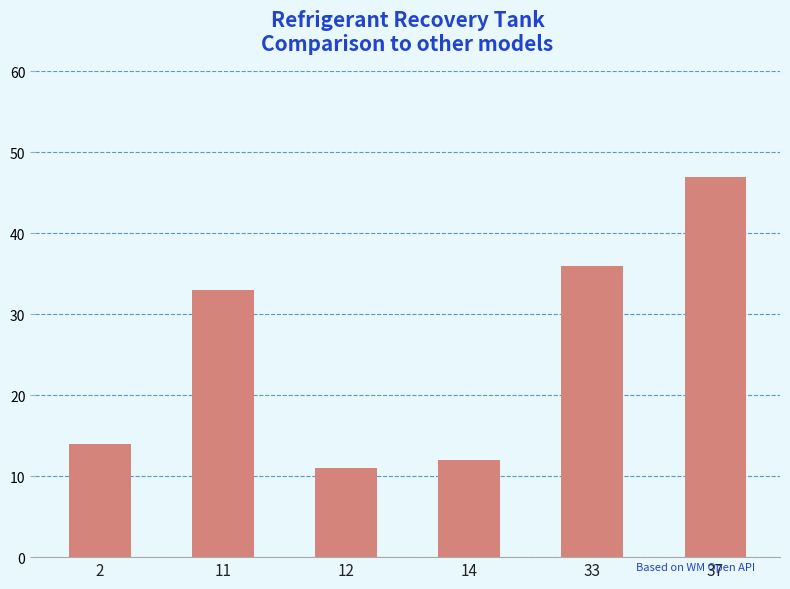

What is the value of the 2nd bar from the left?

33